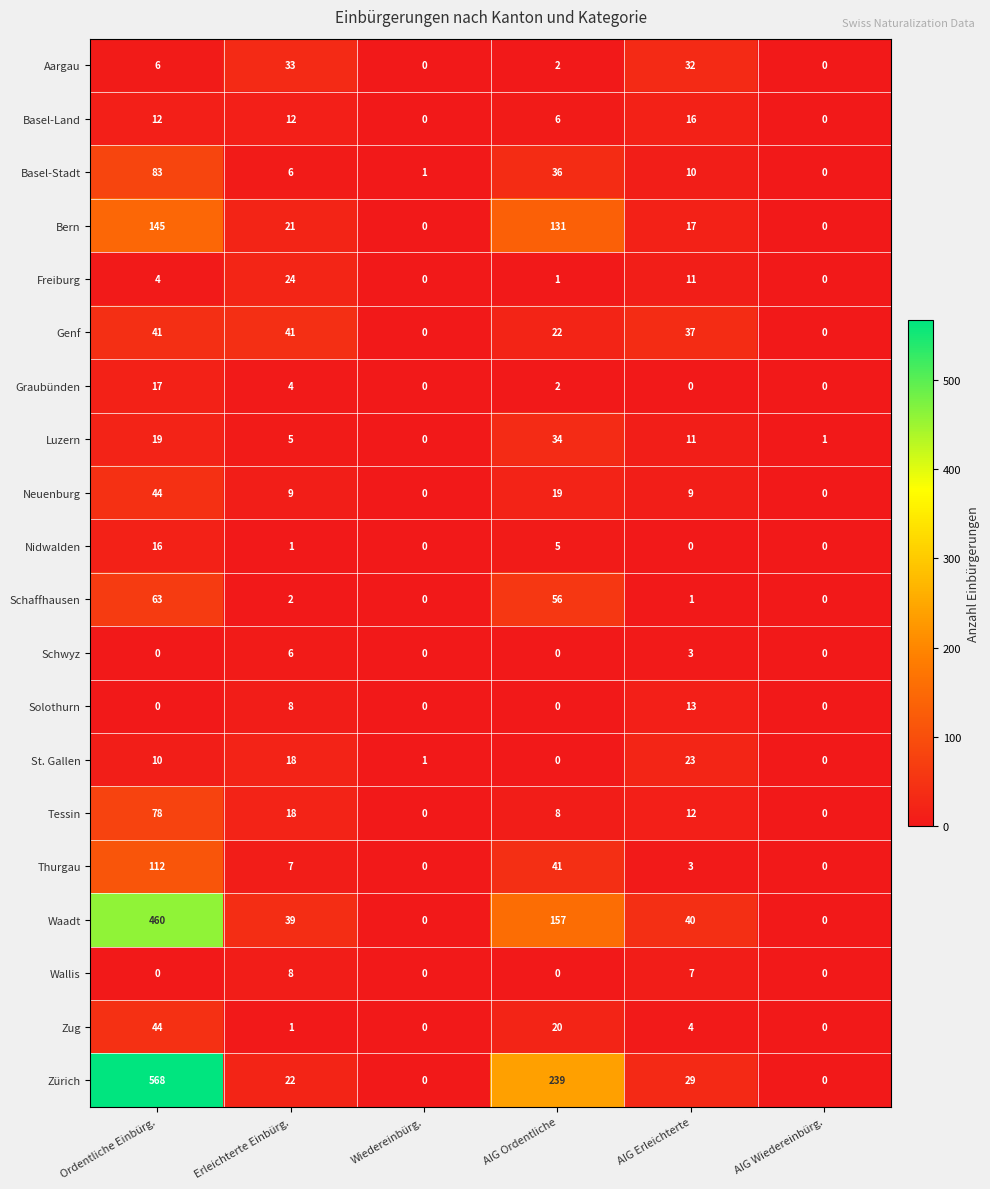

At which label is Genf closest to 20?

AIG Ordentliche